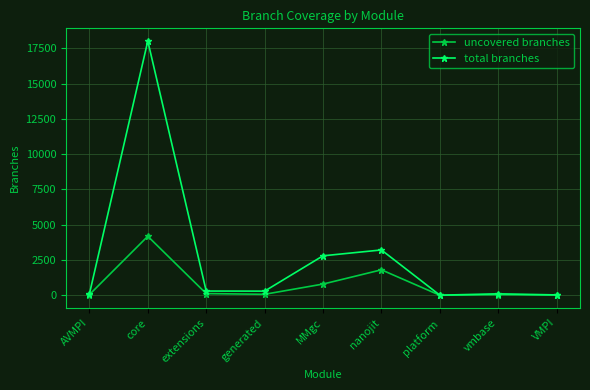

List the series in order of their overall mean, lowest first.

uncovered branches, total branches